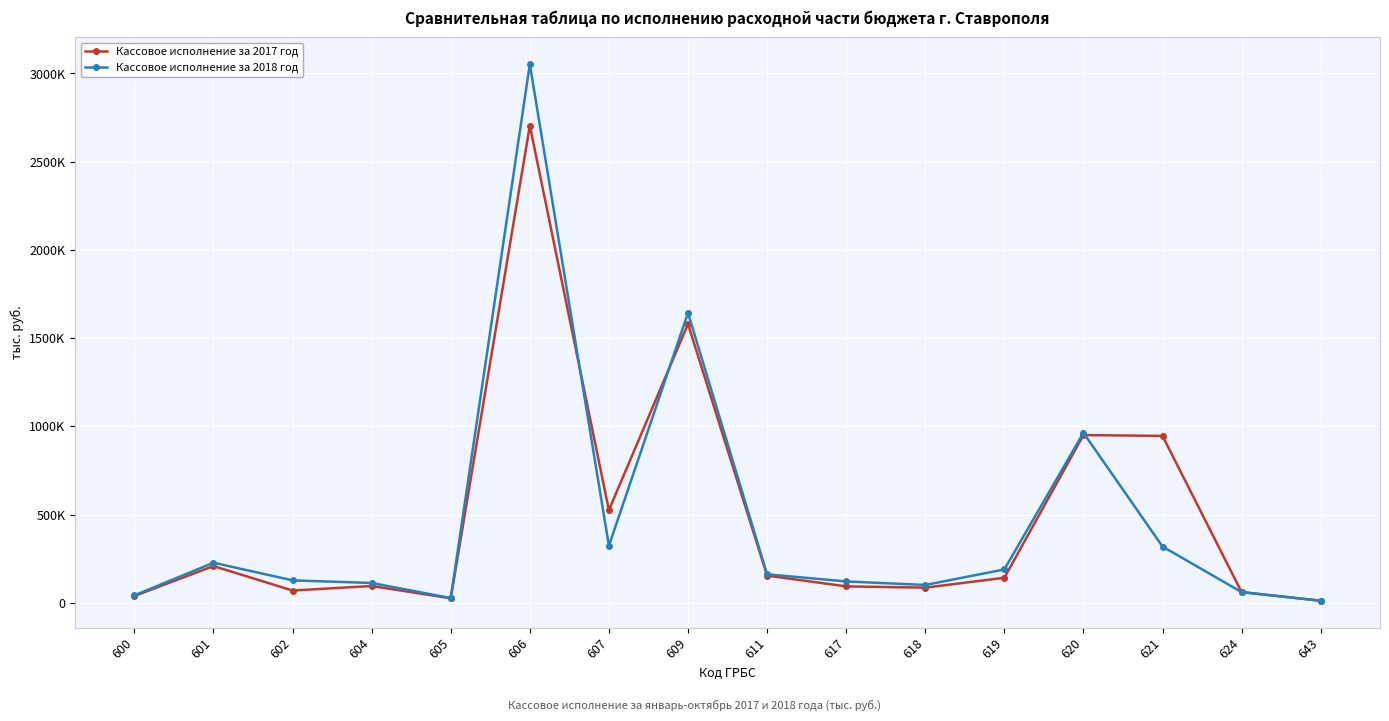

What are all the series names shown in the legend?

Кассовое исполнение за 2017 год, Кассовое исполнение за 2018 год